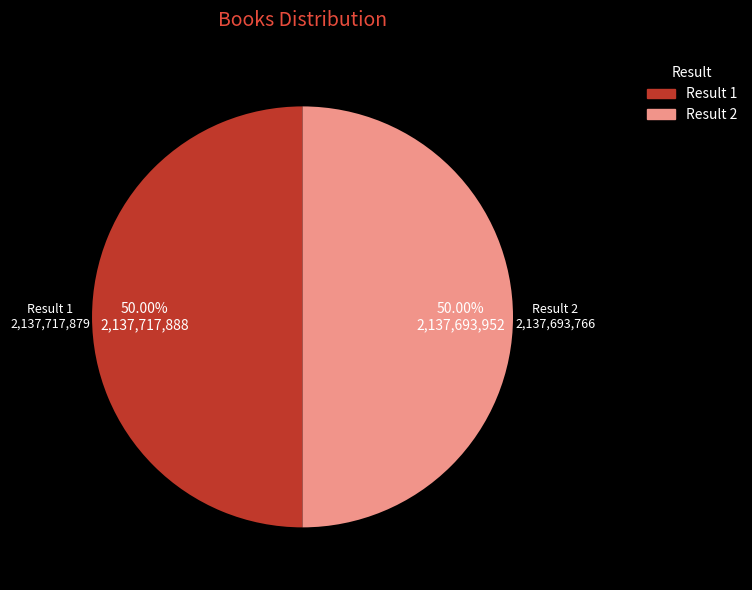

Is the sum of Result 1 and Result 2 greater than half?

Yes